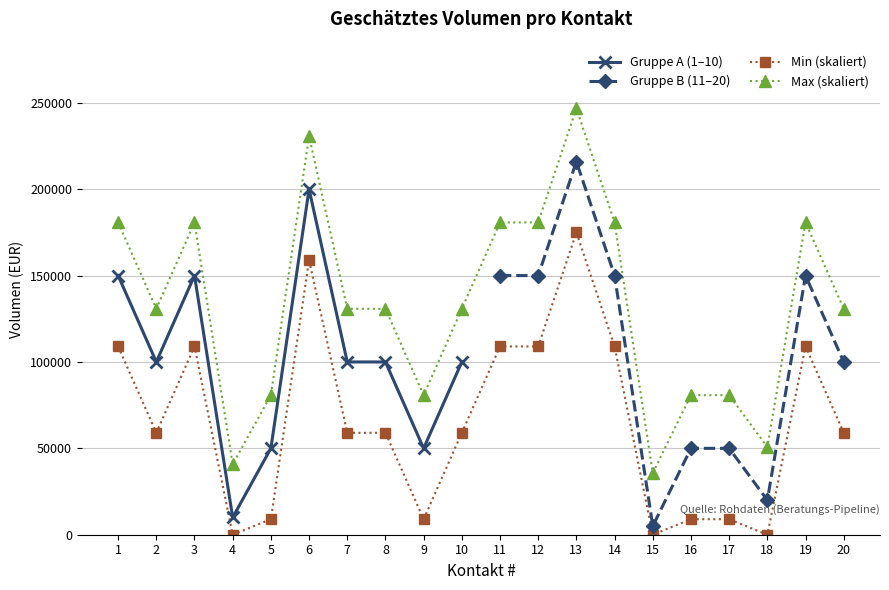

Rank the categories by value from lowest to highest.

15, 4, 18, 5, 9, 16, 17, 2, 7, 8, 10, 20, 1, 3, 11, 12, 14, 19, 6, 13